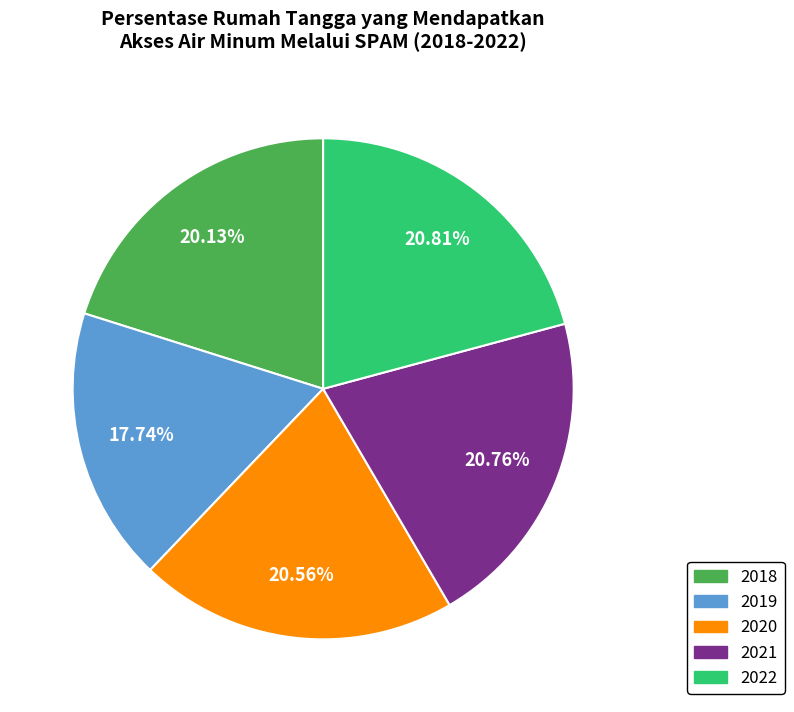

What is the ratio of the value at 2021 to the value at 2020?

1.0